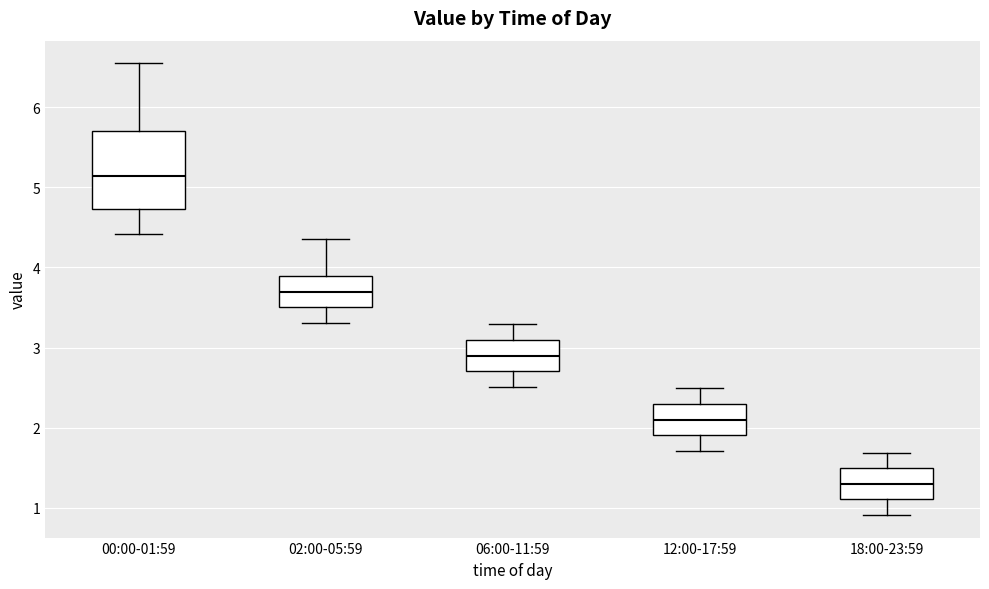

Which box has the highest median line?

00:00-01:59